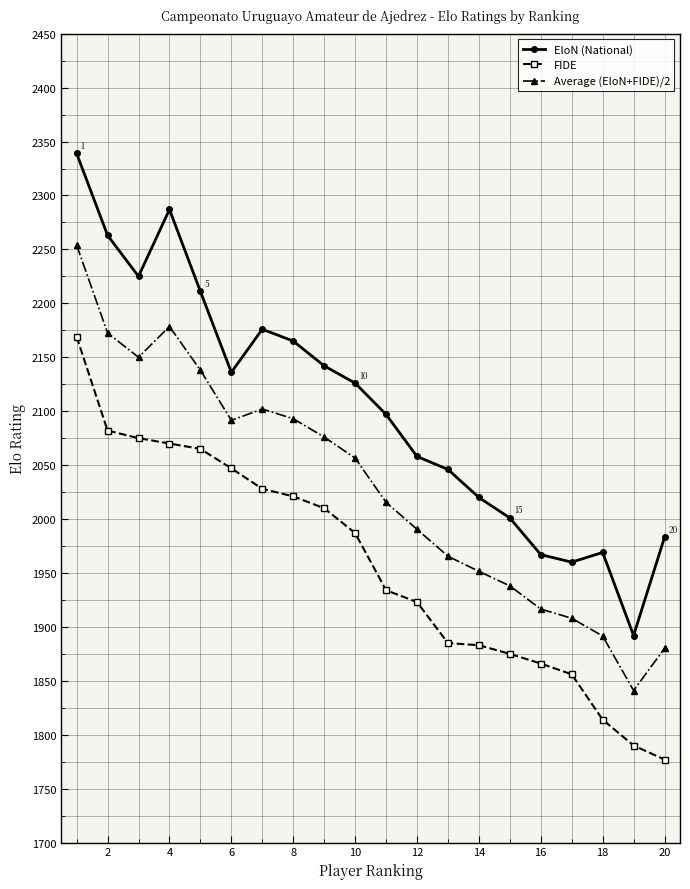

How many data points in Average (EloN+FIDE)/2 are above 2056?

10